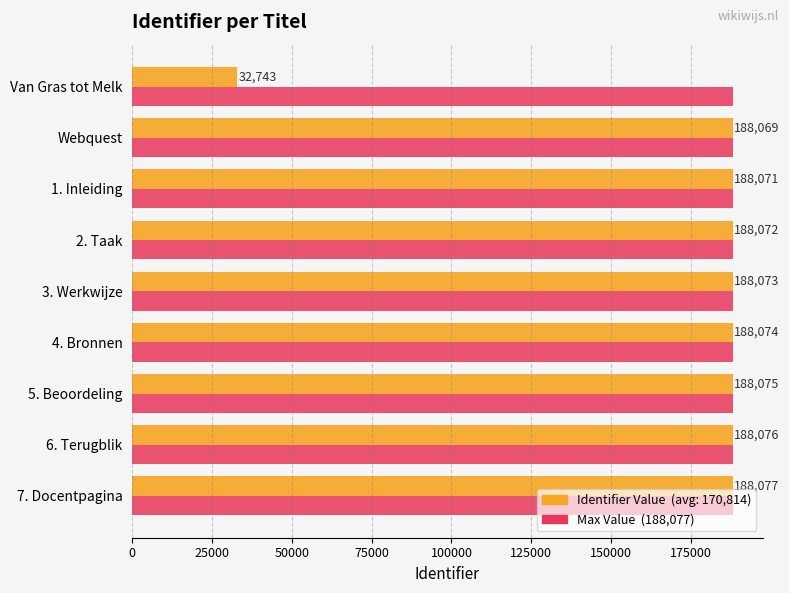

At which category does the chart reach its minimum across all series?

Van Gras tot Melk